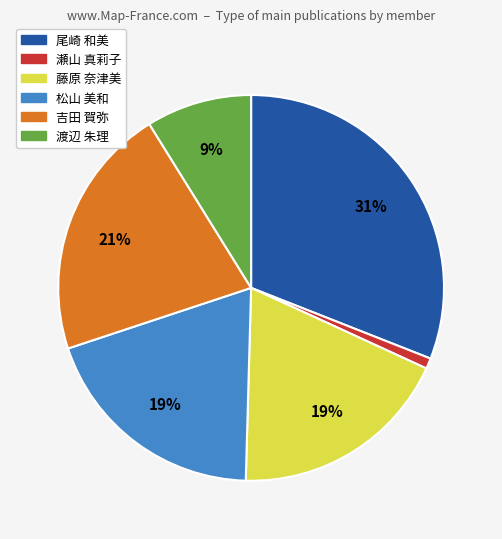

Between 渡辺 朱理 and 吉田 賀弥, which is larger?

吉田 賀弥